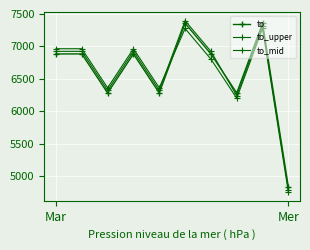

How many series are shown in this chart?

3